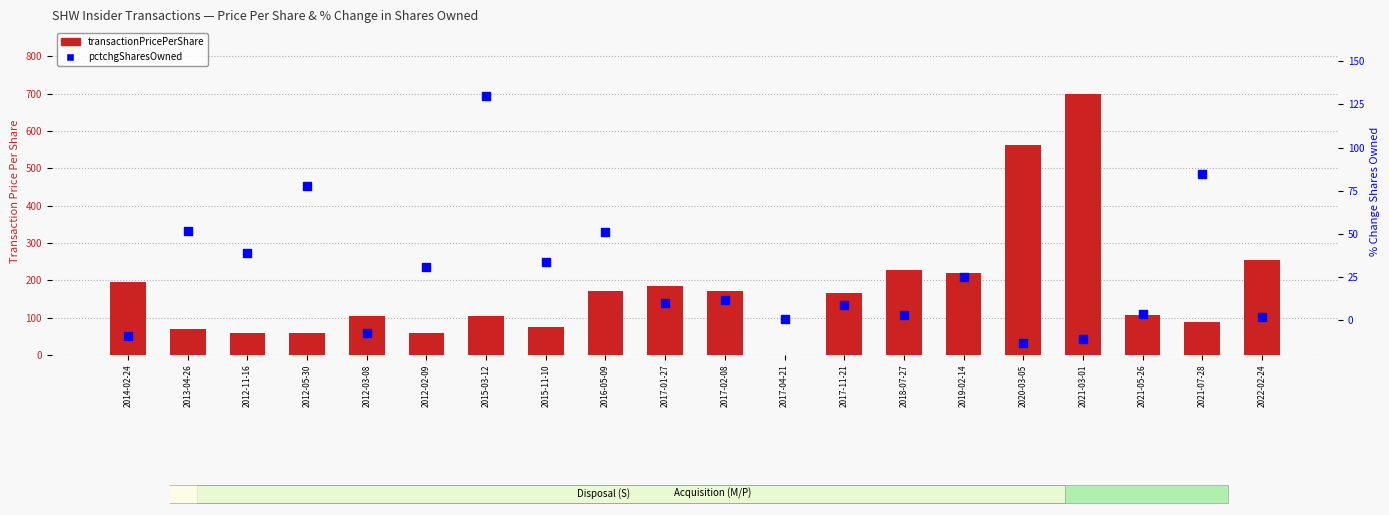

What are all the series names shown in the legend?

transactionPricePerShare, pctchgSharesOwned